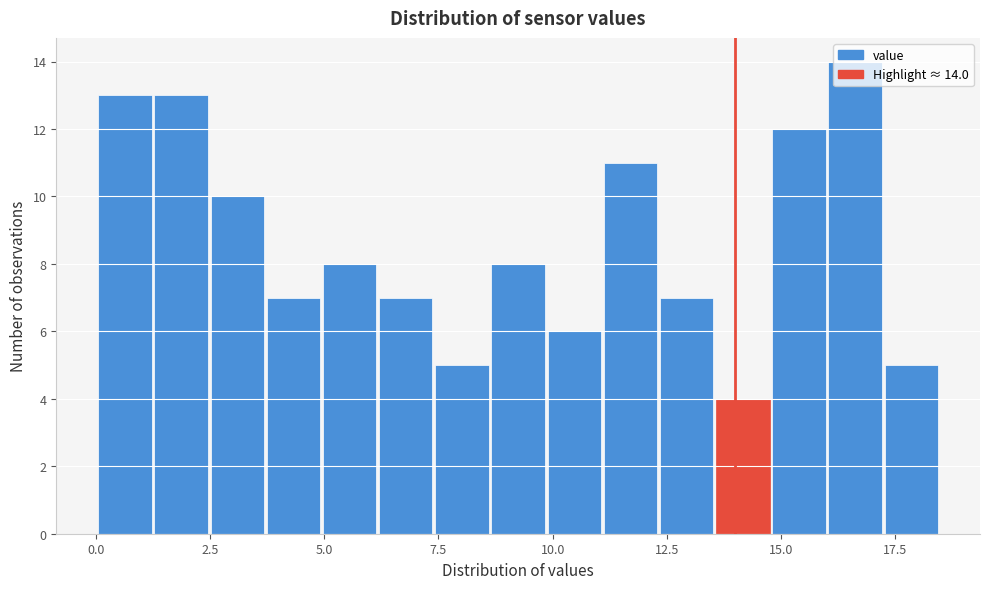

Around what value on the x-axis is the tallest bar? Give the approximate position of its centre, as read against the axis.

16.5